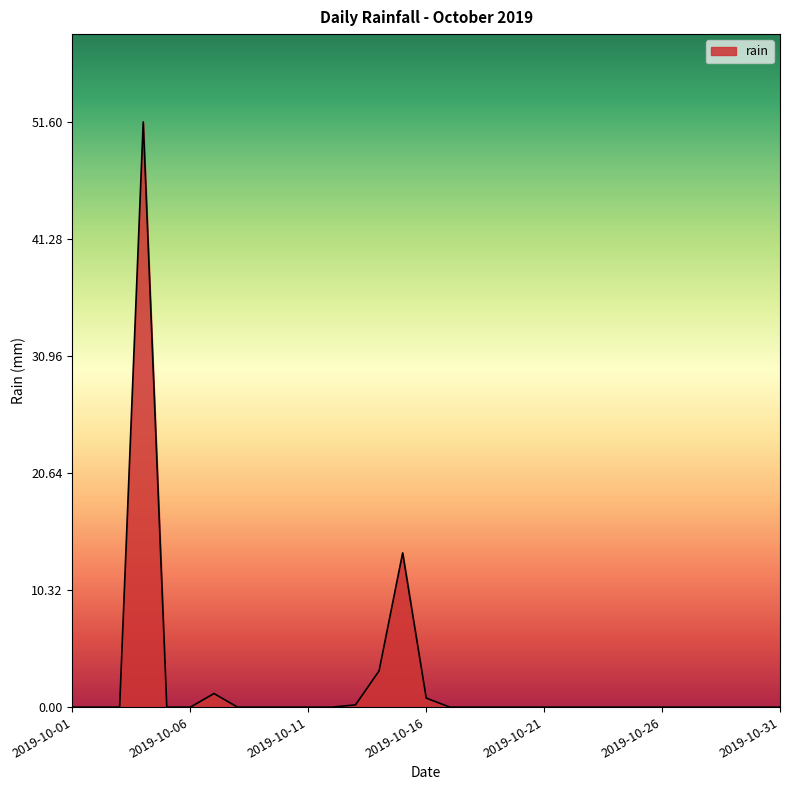

What is the difference between the maximum and minimum values?

51.6